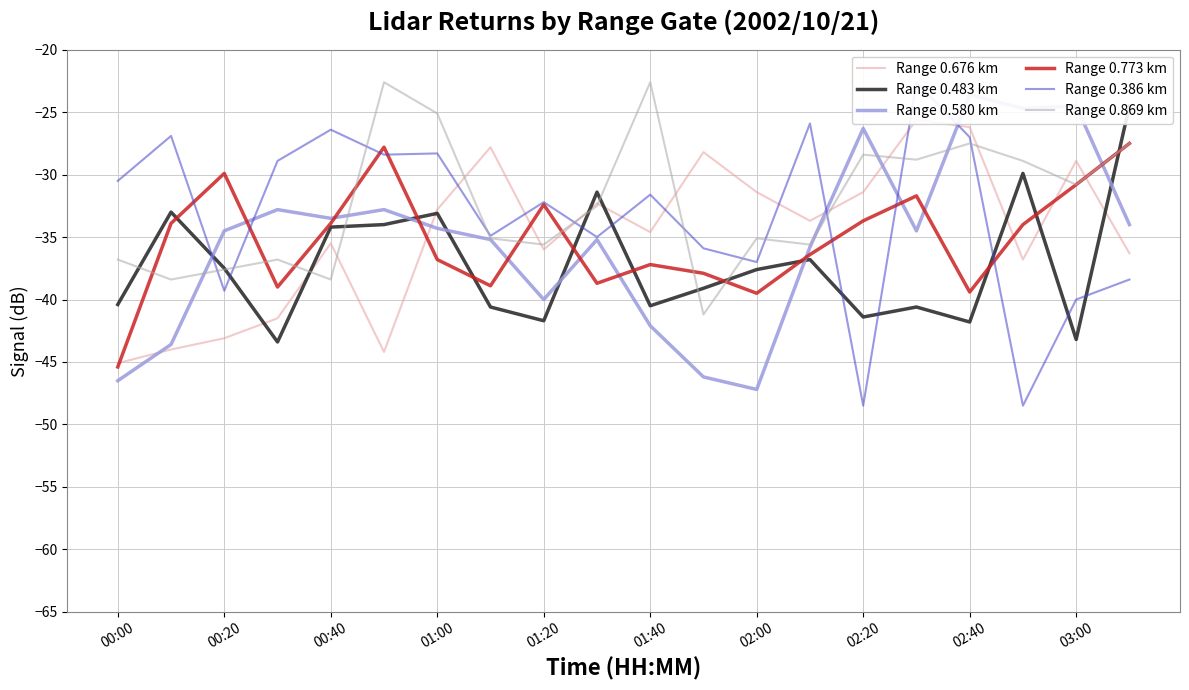

What is the minimum value for Range 0.773 km?

-45.4